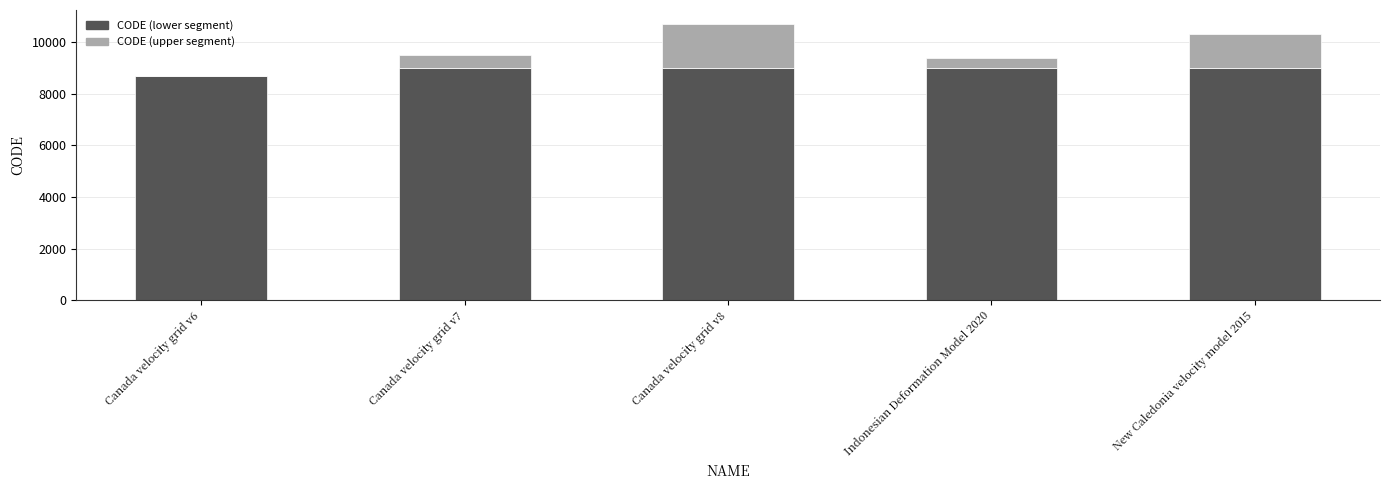

What is the total value across all series at Canada velocity grid v6?

8676